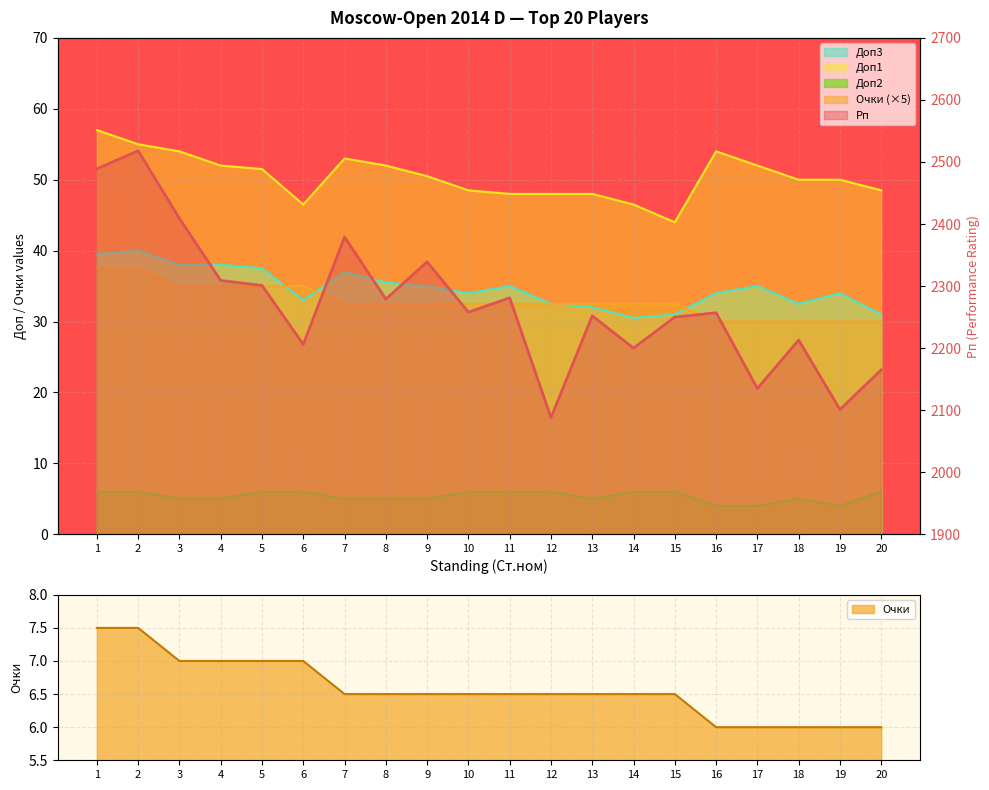

Is the value of Рп at 6 greater than the value of Доп1 at 12?

Yes